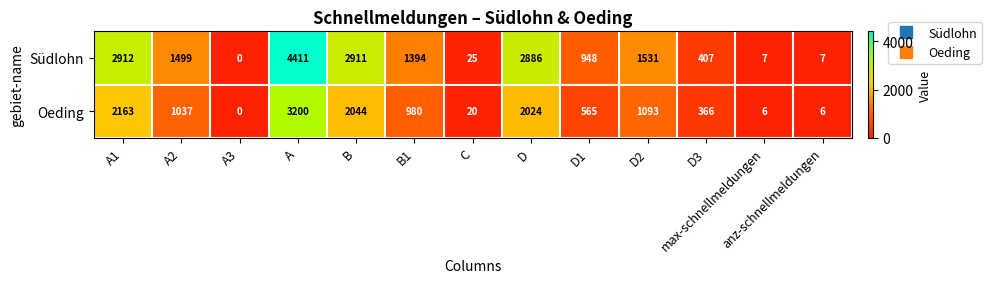

Count the number of categories in the chart.

13